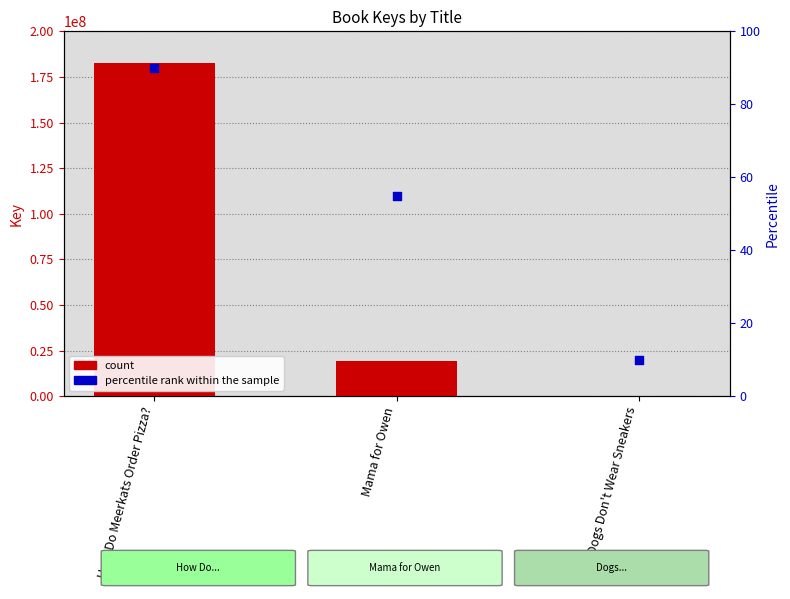

What is the total value across all series at Mama for Owen?

19275937